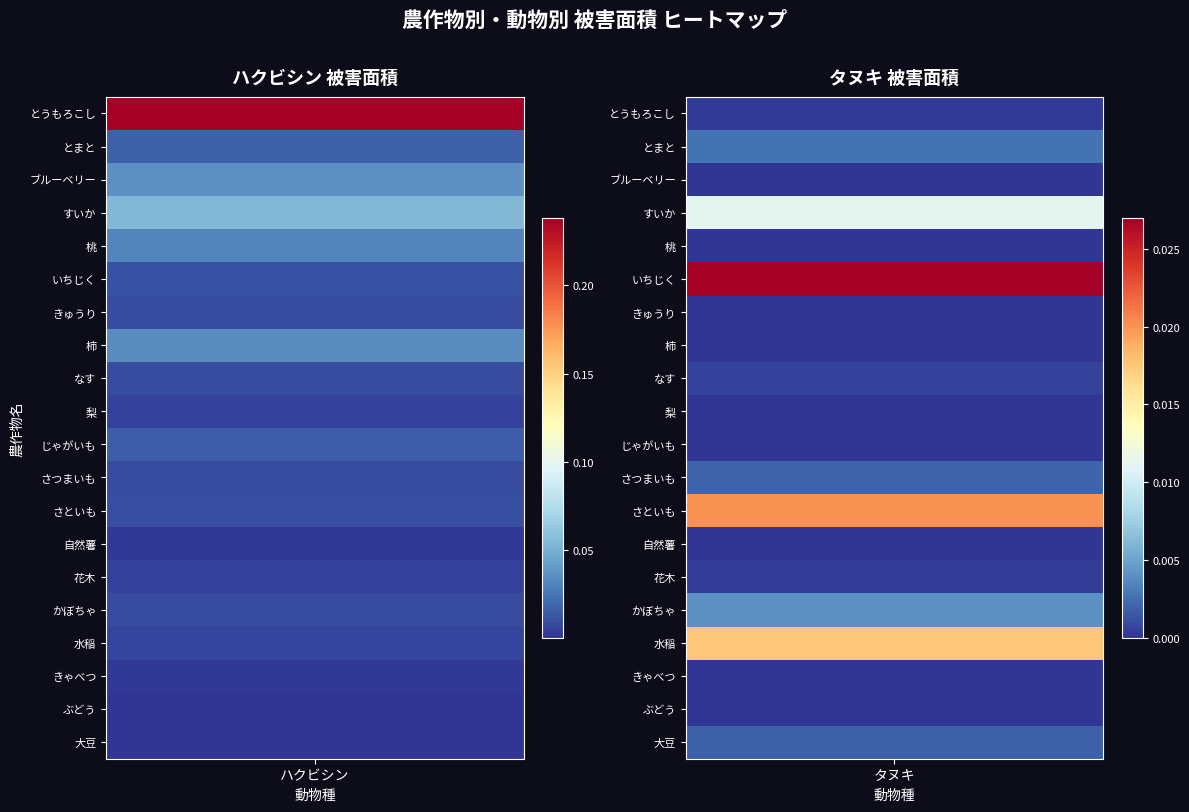

How many data points in タヌキ are above 0?

13